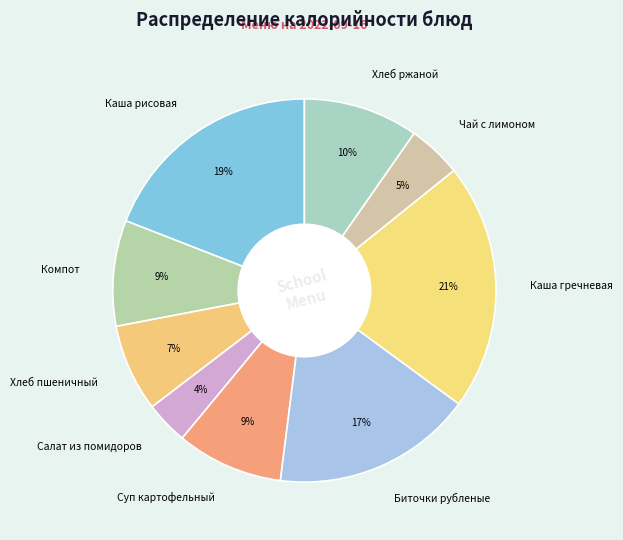

To the nearest percent, what is the average slice percentage?

11%